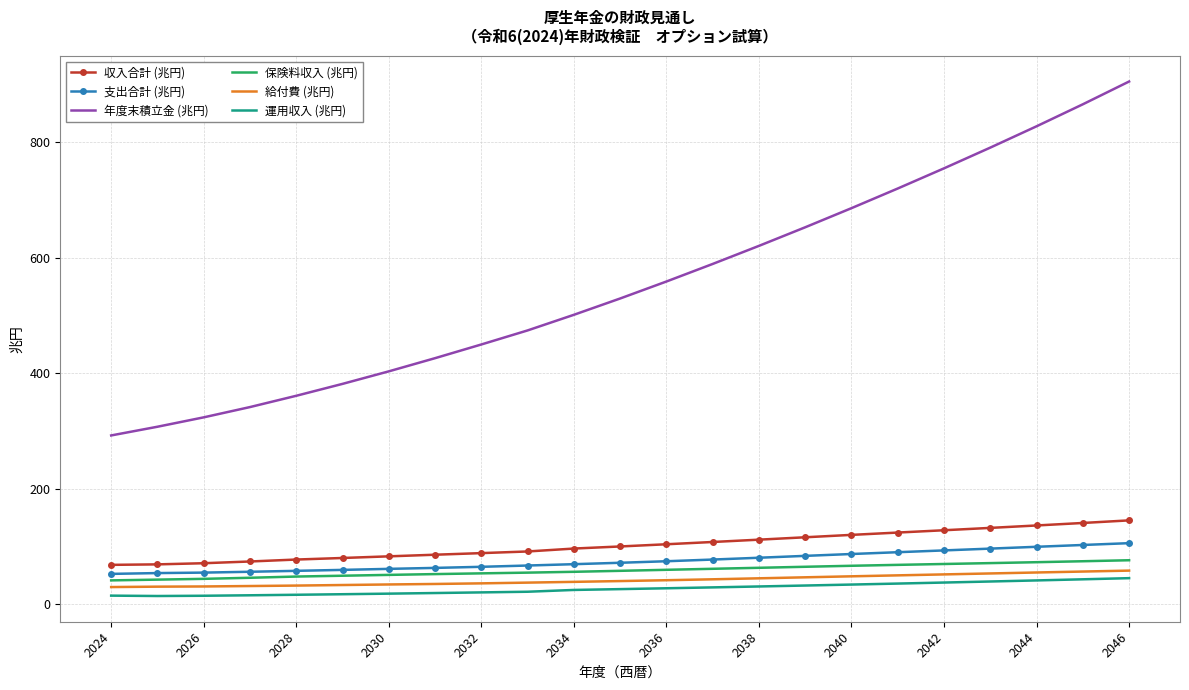

What is the difference between the maximum and minimum values in the 給付費 (兆円) series?

28.5